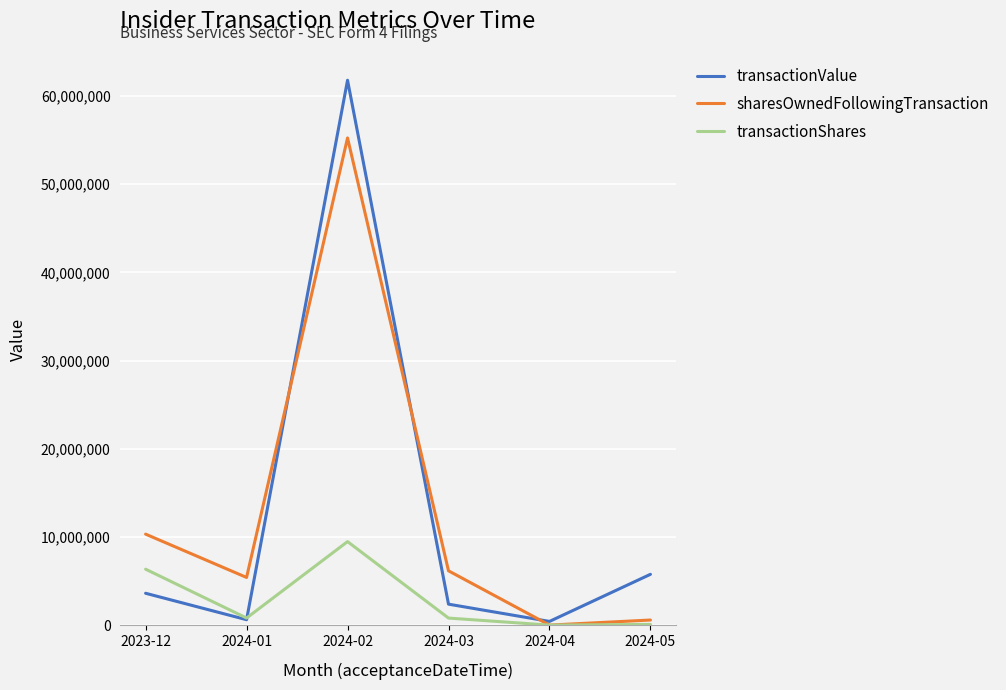

The value of sharesOwnedFollowingTransaction at 2024-04 is 9052. True or false?

True